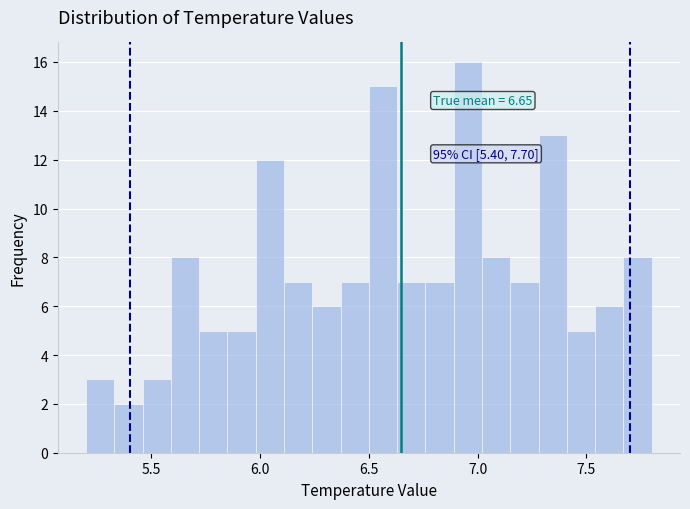

Read against the x-axis, roughly where is the centre of the tallest bar?

6.95